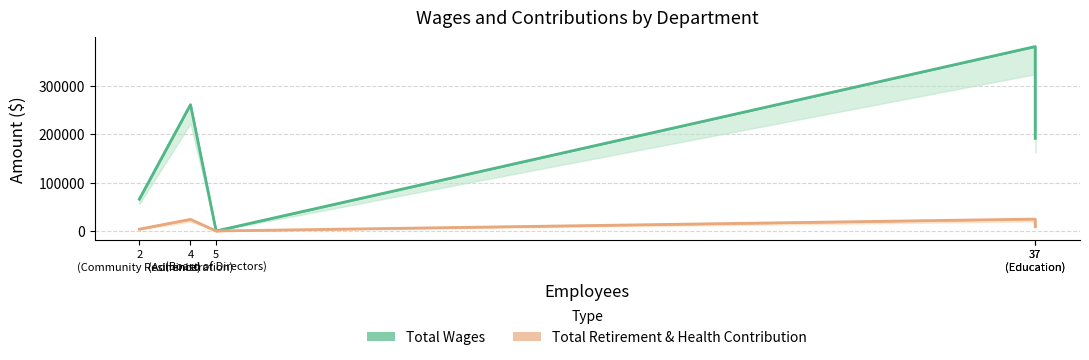

Reading right to left, what are all the values shown in this chart?

Total Wages: 190998	380491	0	260627	65562
Total Retirement & Health Contribution: 9122	24563	0	23970	3752